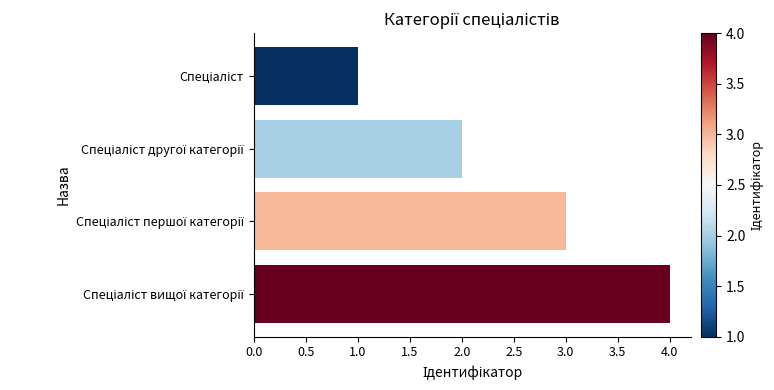

What is the greatest value displayed?

4